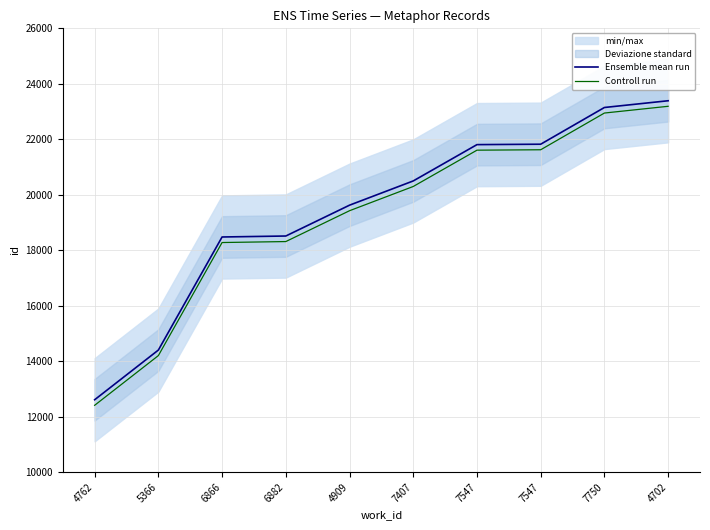

The Controll run series shows 9143 at 7750. True or false?

False